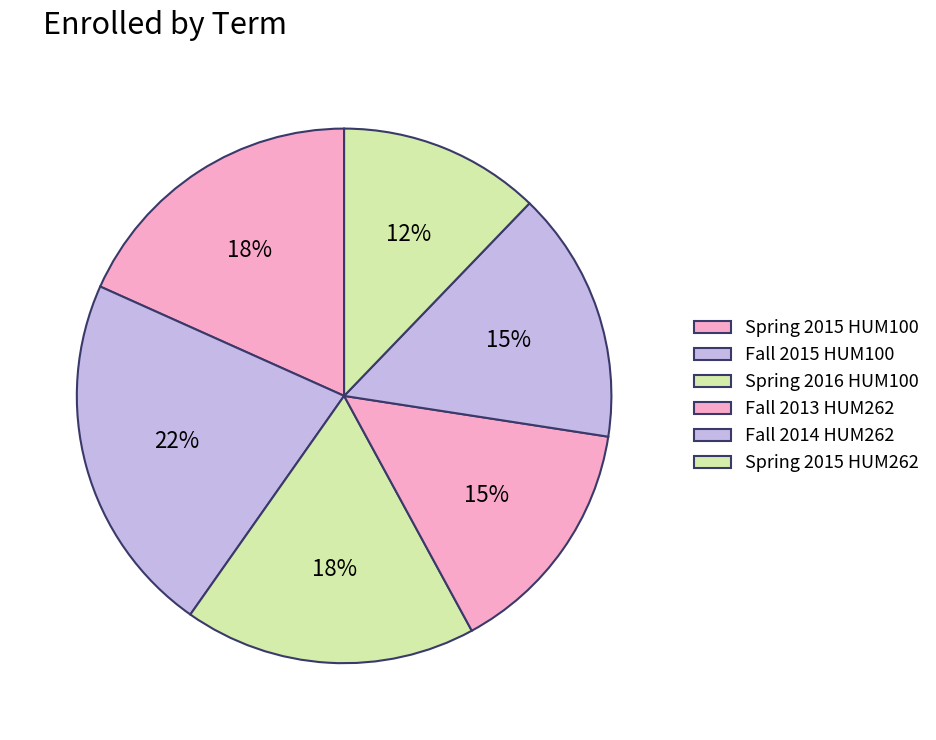

Is the sum of Spring 2015 HUM100 and Fall 2014 HUM262 greater than half?

No